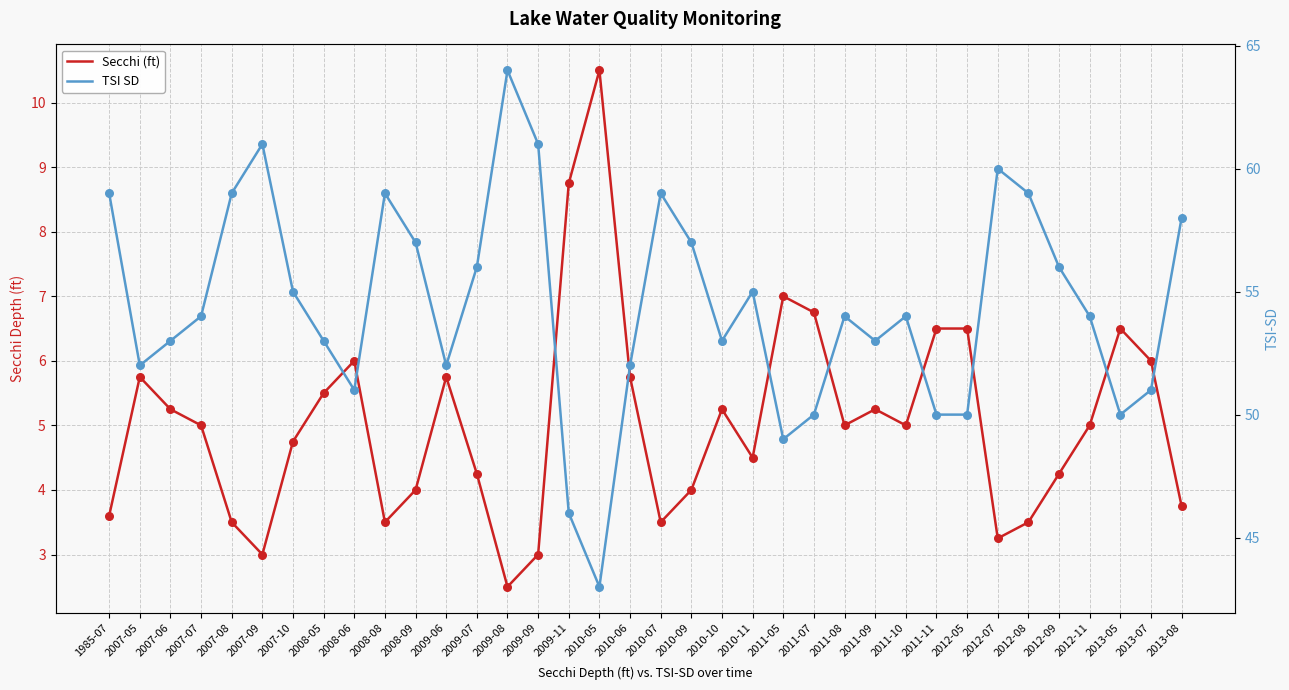

Which series has the widest spread of Y values?

TSI SD